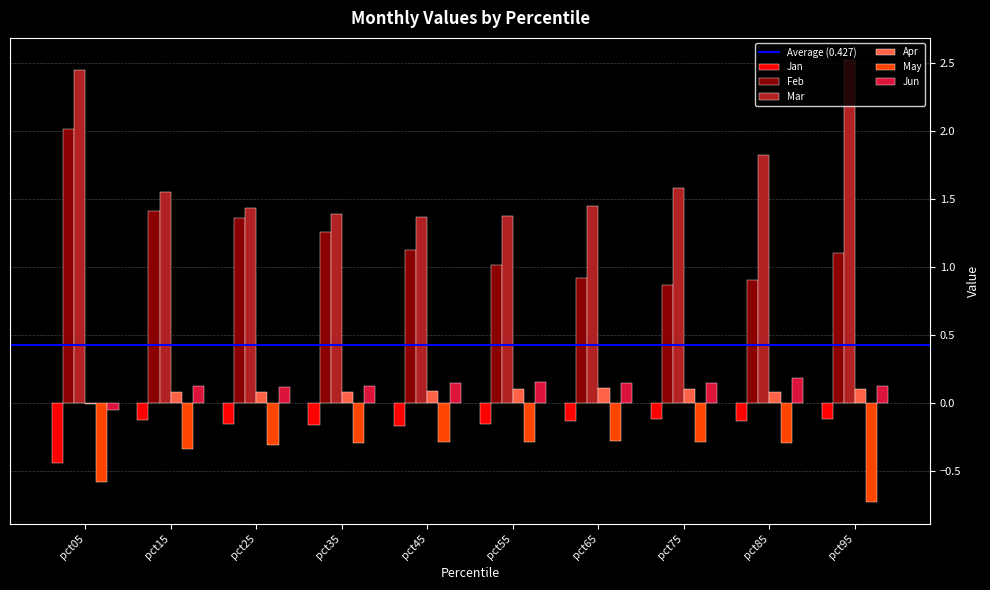

Between pct25 and pct75, which series saw the biggest shift?

Feb